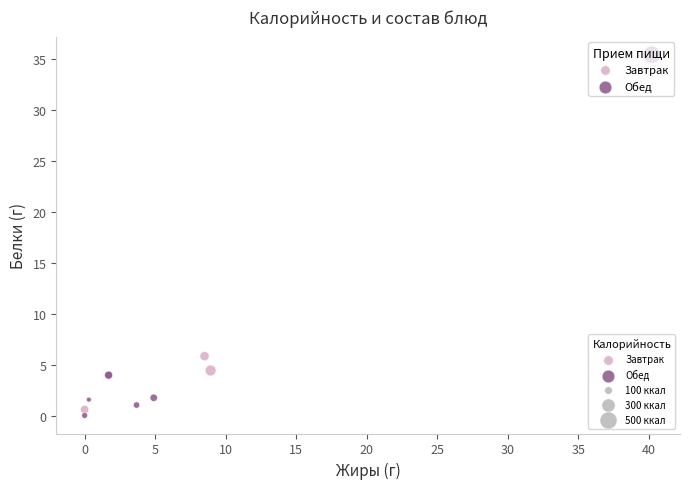

Which series has the widest spread of Y values?

Обед